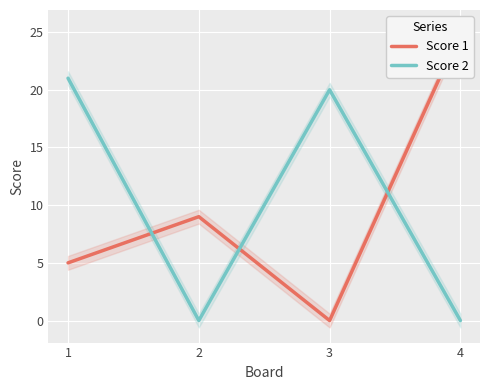

Reading right to left, extract all data points from this chart.

Score 1: 25	0	9	5
Score 2: 0	20	0	21